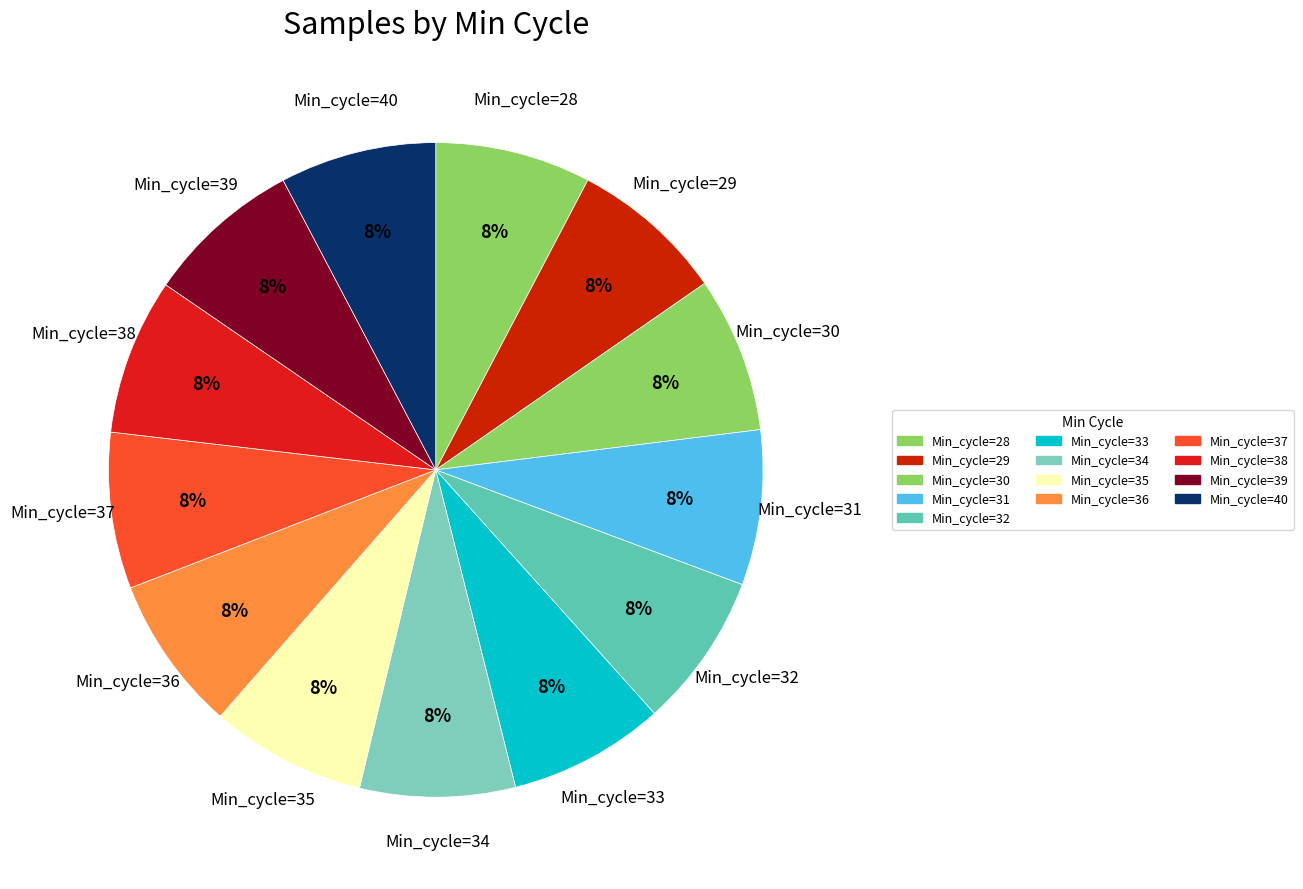

How many slices are in this pie chart?

13